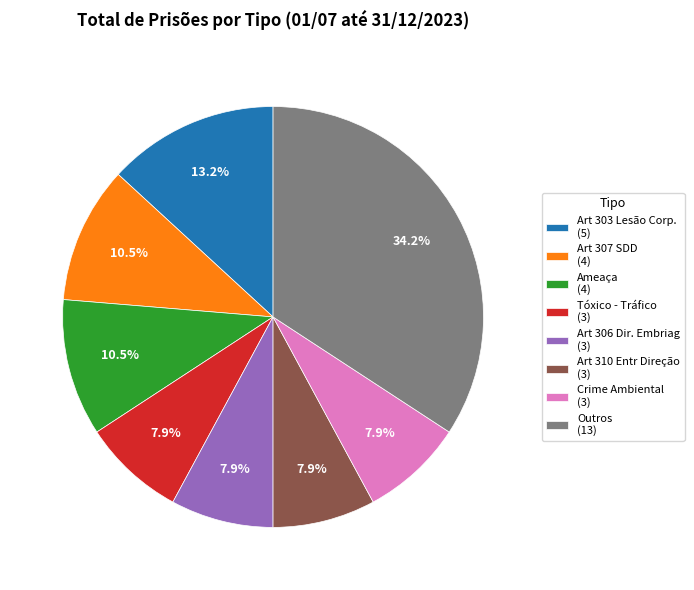

Count the number of slices in the pie.

8